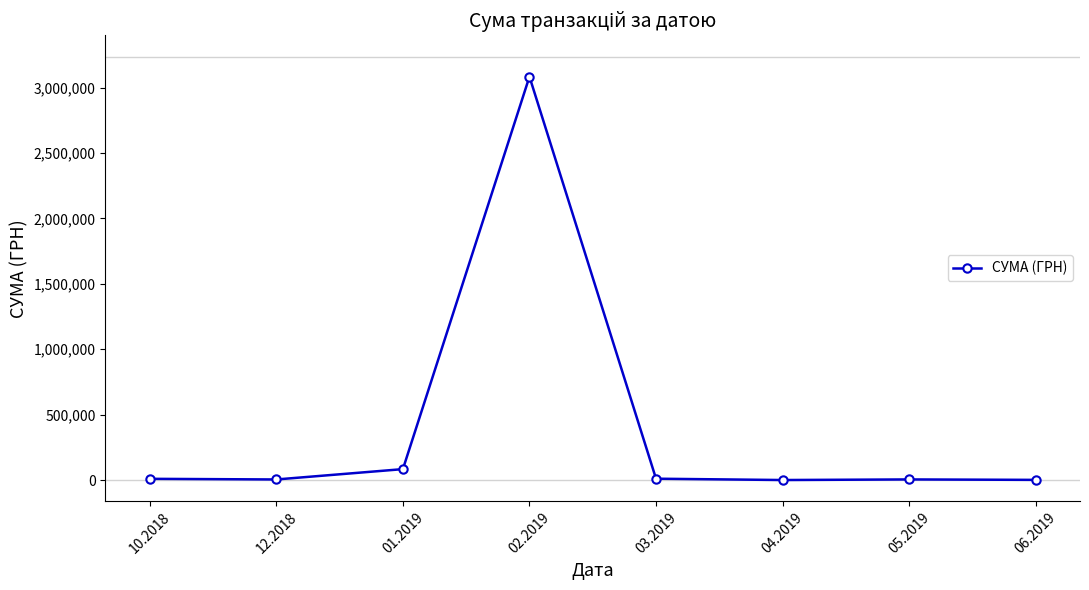

True or false: the data has more than 0 interior local peaks.

True